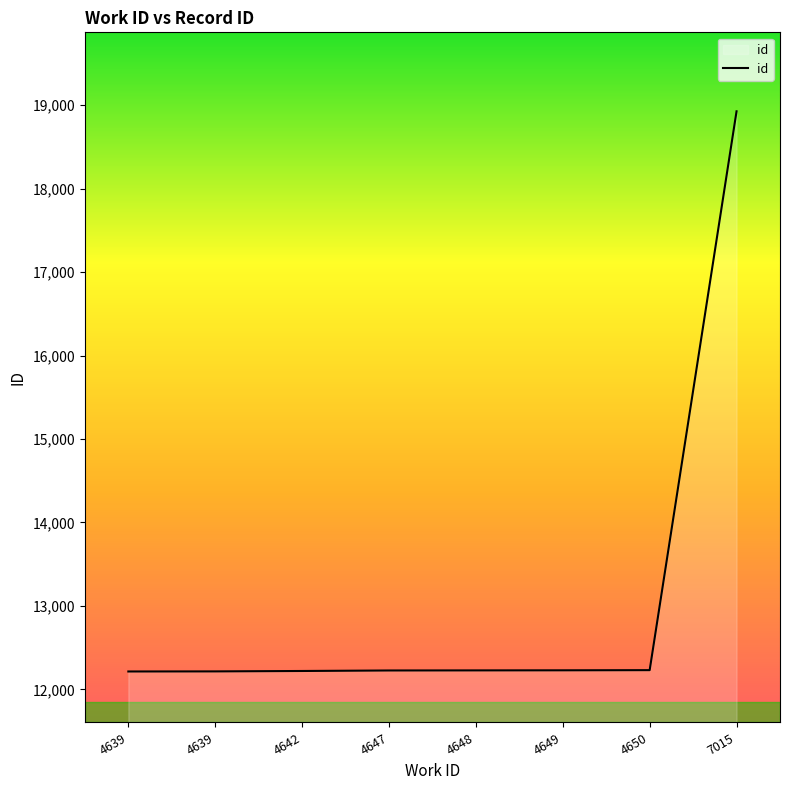

How many series are shown in this chart?

1